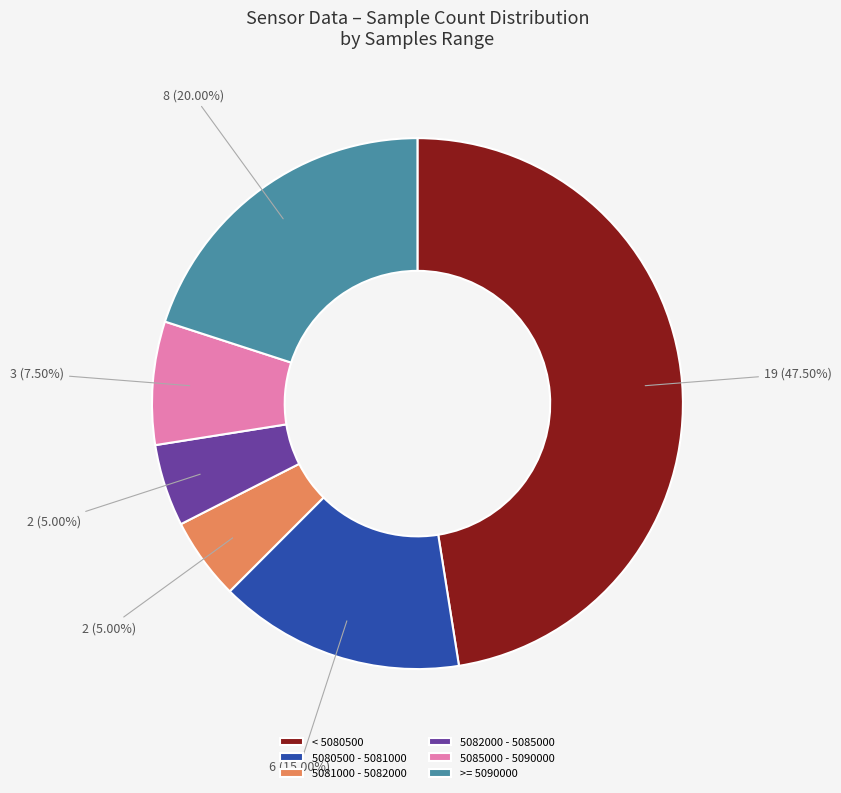

Which has a higher value, >= 5090000 or 5080500 - 5081000?

>= 5090000